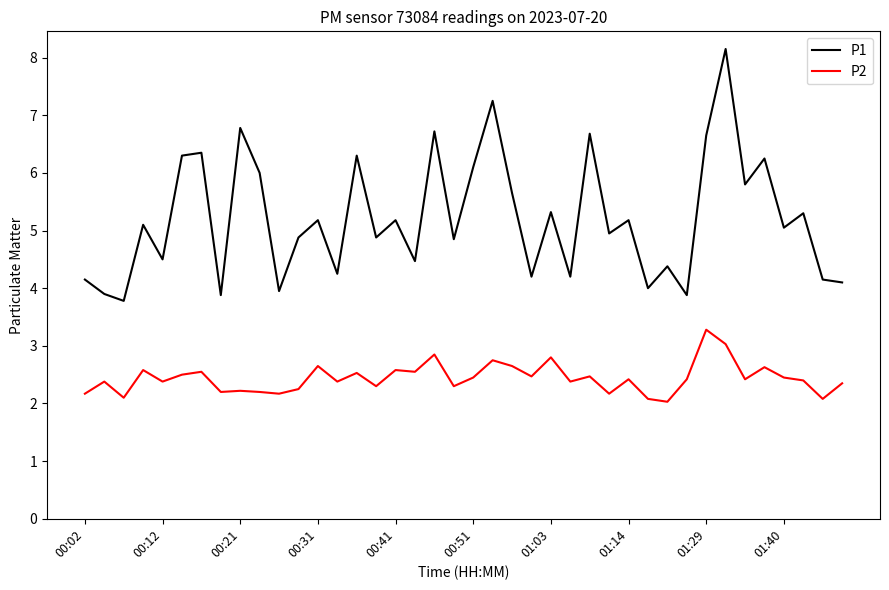

True or false: P1 and P2 intersect in this chart.

False